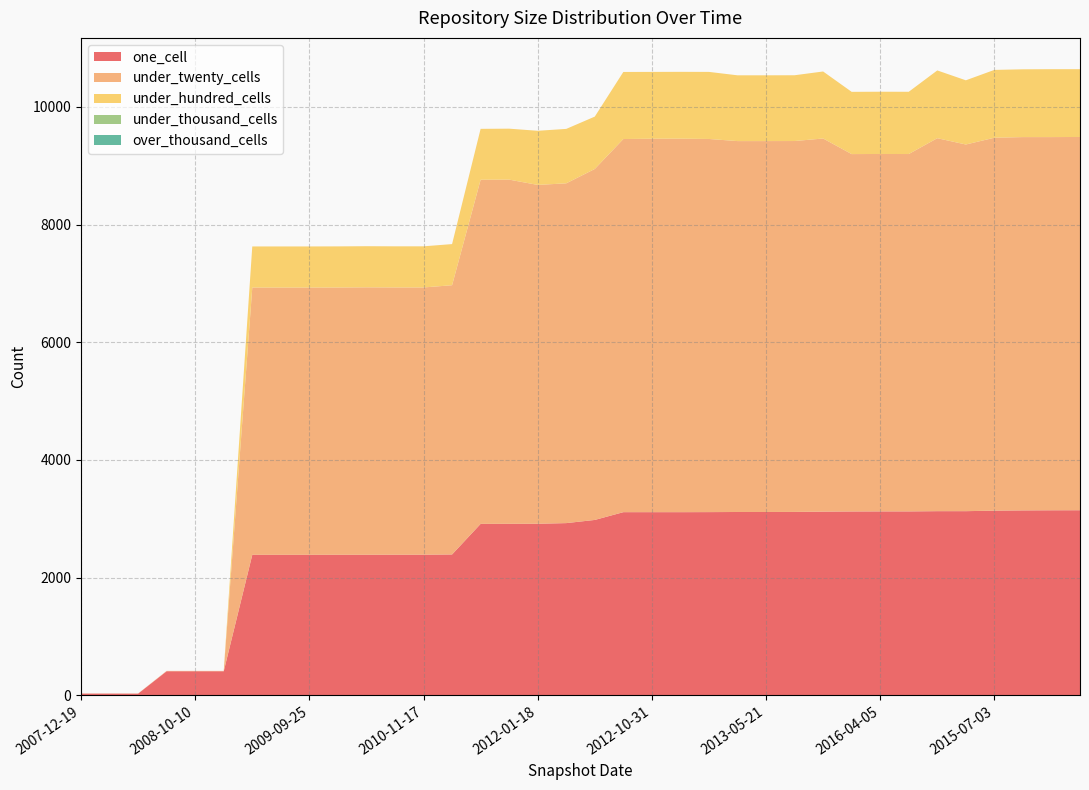

Reading right to left, list all the values displayed in this chart.

one_cell: 2016-10-07=3145	2016-01-04=3144	2015-10-01=3142	2015-07-03=3138	2015-04-09=3129	2015-01-19=3129	2016-07-04=3125	2016-04-05=3125	2014-09-08=3124	2014-03-28=3121	2013-07-09=3116	2013-05-21=3115	2013-02-20=3115	2013-09-10=3113	2012-12-11=3112	2012-10-31=3112	2012-07-13=3112	2011-09-05=2980	2012-03-26=2926	2012-01-18=2915	2011-06-10=2914	2011-02-21=2913	2010-11-17=2393	2010-11-17=2389	2010-04-01=2389	2010-07-26=2388	2009-12-16=2388	2009-09-25=2387	2009-06-17=2387	2009-04-06=2387	2008-12-17=408	2008-10-10=408	2008-04-01=408	2008-06-27=27	2007-12-19=28	2007-12-19=28
under_twenty_cells: 2016-10-07=6345	2016-01-04=6344	2015-10-01=6346	2015-07-03=6339	2015-04-09=6233	2015-01-19=6340	2016-07-04=6075	2016-04-05=6076	2014-09-08=6075	2014-03-28=6343	2013-07-09=6305	2013-05-21=6305	2013-02-20=6305	2013-09-10=6343	2012-12-11=6349	2012-10-31=6348	2012-07-13=6343	2011-09-05=5966	2012-03-26=5776	2012-01-18=5760	2011-06-10=5851	2011-02-21=5850	2010-11-17=4577	2010-11-17=4543	2010-04-01=4543	2010-07-26=4546	2009-12-16=4543	2009-09-25=4543	2009-06-17=4543	2009-04-06=4543	2008-12-17=6	2008-10-10=6	2008-04-01=6	2008-06-27=3	2007-12-19=2	2007-12-19=2
under_hundred_cells: 2016-10-07=1152	2016-01-04=1154	2015-10-01=1152	2015-07-03=1153	2015-04-09=1091	2015-01-19=1152	2016-07-04=1058	2016-04-05=1058	2014-09-08=1058	2014-03-28=1139	2013-07-09=1118	2013-05-21=1118	2013-02-20=1118	2013-09-10=1140	2012-12-11=1136	2012-10-31=1136	2012-07-13=1140	2011-09-05=890	2012-03-26=925	2012-01-18=920	2011-06-10=866	2011-02-21=865	2010-11-17=699	2010-11-17=699	2010-04-01=699	2010-07-26=699	2009-12-16=699	2009-09-25=699	2009-06-17=699	2009-04-06=699	2008-12-17=0	2008-10-10=0	2008-04-01=0	2008-06-27=0	2007-12-19=0	2007-12-19=0
under_thousand_cells: 2016-10-07=0	2016-01-04=0	2015-10-01=0	2015-07-03=0	2015-04-09=0	2015-01-19=0	2016-07-04=0	2016-04-05=0	2014-09-08=0	2014-03-28=0	2013-07-09=0	2013-05-21=0	2013-02-20=0	2013-09-10=0	2012-12-11=0	2012-10-31=0	2012-07-13=0	2011-09-05=0	2012-03-26=0	2012-01-18=0	2011-06-10=0	2011-02-21=0	2010-11-17=0	2010-11-17=0	2010-04-01=0	2010-07-26=0	2009-12-16=0	2009-09-25=0	2009-06-17=0	2009-04-06=0	2008-12-17=0	2008-10-10=0	2008-04-01=0	2008-06-27=0	2007-12-19=0	2007-12-19=0
over_thousand_cells: 2016-10-07=0	2016-01-04=0	2015-10-01=0	2015-07-03=0	2015-04-09=0	2015-01-19=0	2016-07-04=0	2016-04-05=0	2014-09-08=0	2014-03-28=0	2013-07-09=0	2013-05-21=0	2013-02-20=0	2013-09-10=0	2012-12-11=0	2012-10-31=0	2012-07-13=0	2011-09-05=0	2012-03-26=0	2012-01-18=0	2011-06-10=0	2011-02-21=0	2010-11-17=0	2010-11-17=0	2010-04-01=0	2010-07-26=0	2009-12-16=0	2009-09-25=0	2009-06-17=0	2009-04-06=0	2008-12-17=0	2008-10-10=0	2008-04-01=0	2008-06-27=0	2007-12-19=0	2007-12-19=0